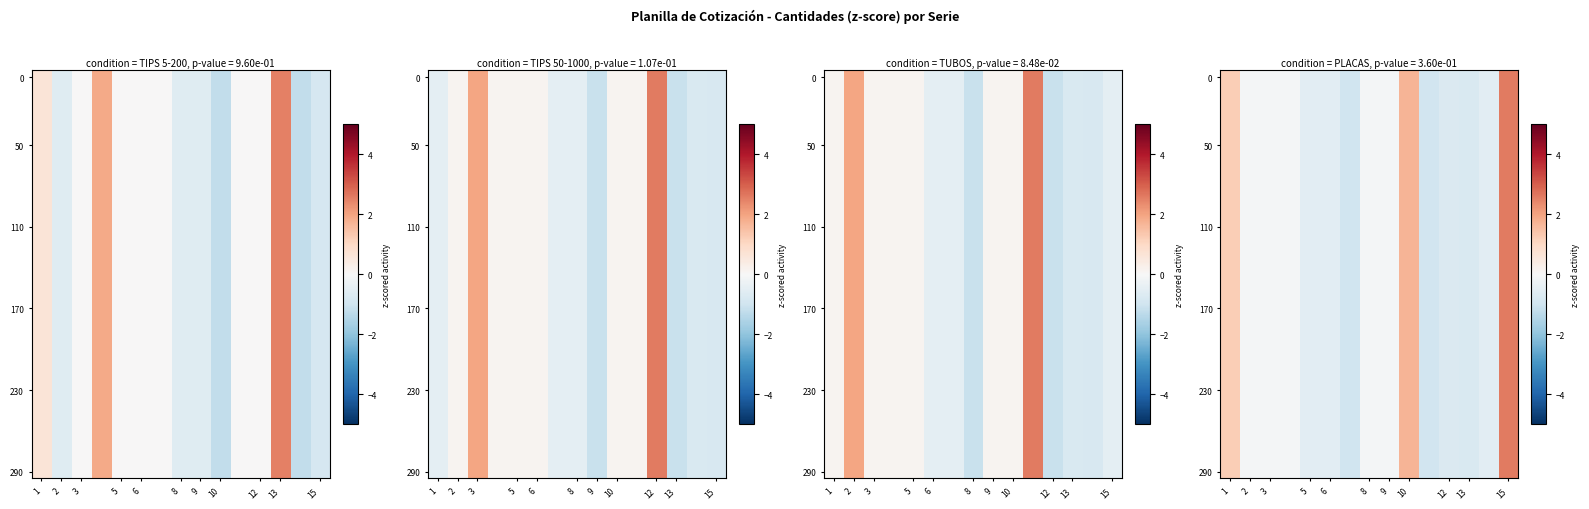

At which label does 170 first exceed 0?

1